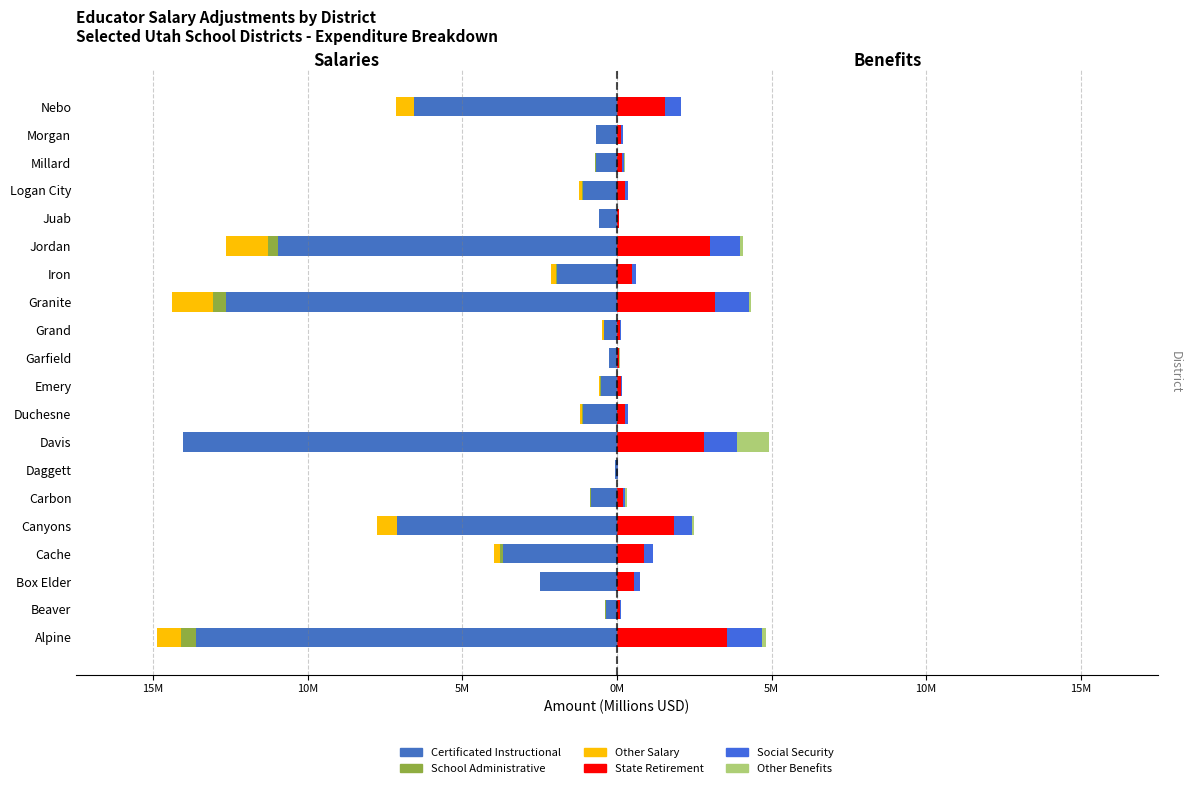

How many data points does each series have?

20